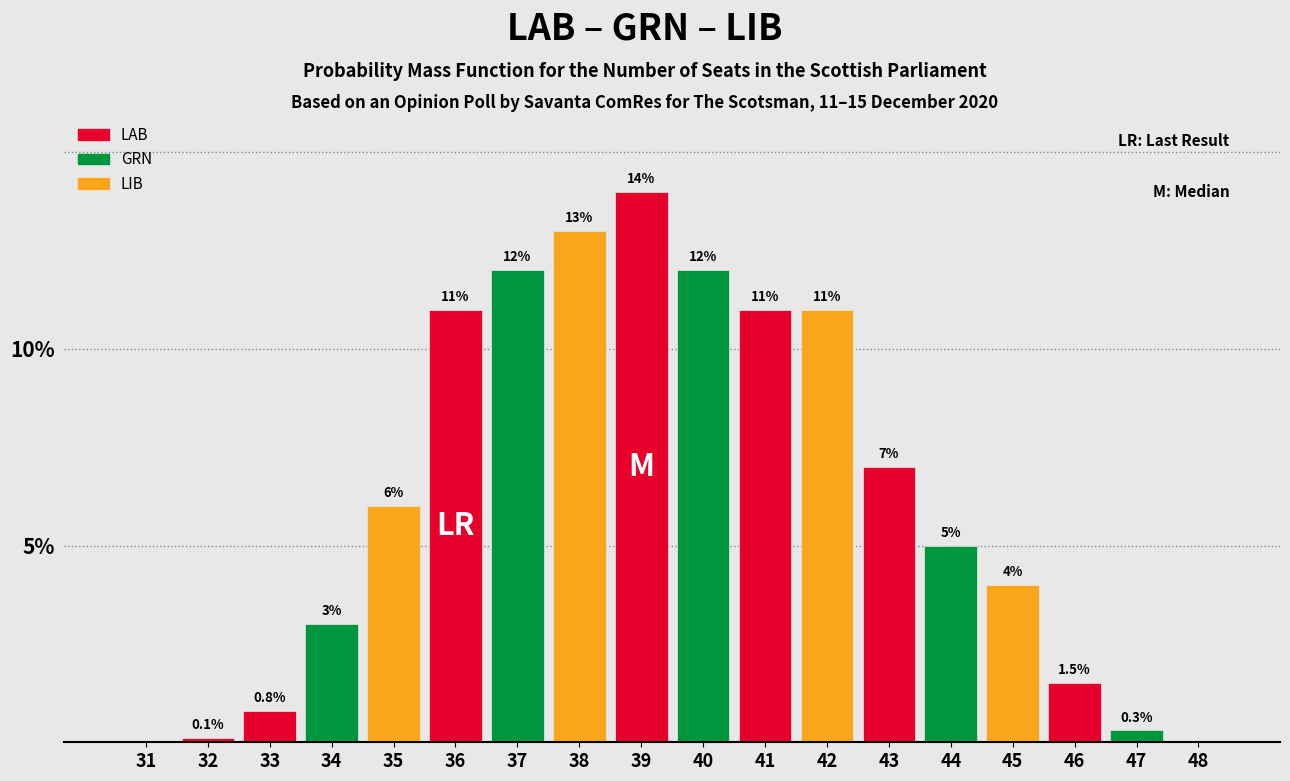

Reading left to right, transcribe all the data shown in this chart.

31=0.0	32=0.1	33=0.8	34=3.0	35=6.0	36=11.0	37=12.0	38=13.0	39=14.0	40=12.0	41=11.0	42=11.0	43=7.0	44=5.0	45=4.0	46=1.5	47=0.3	48=0.0